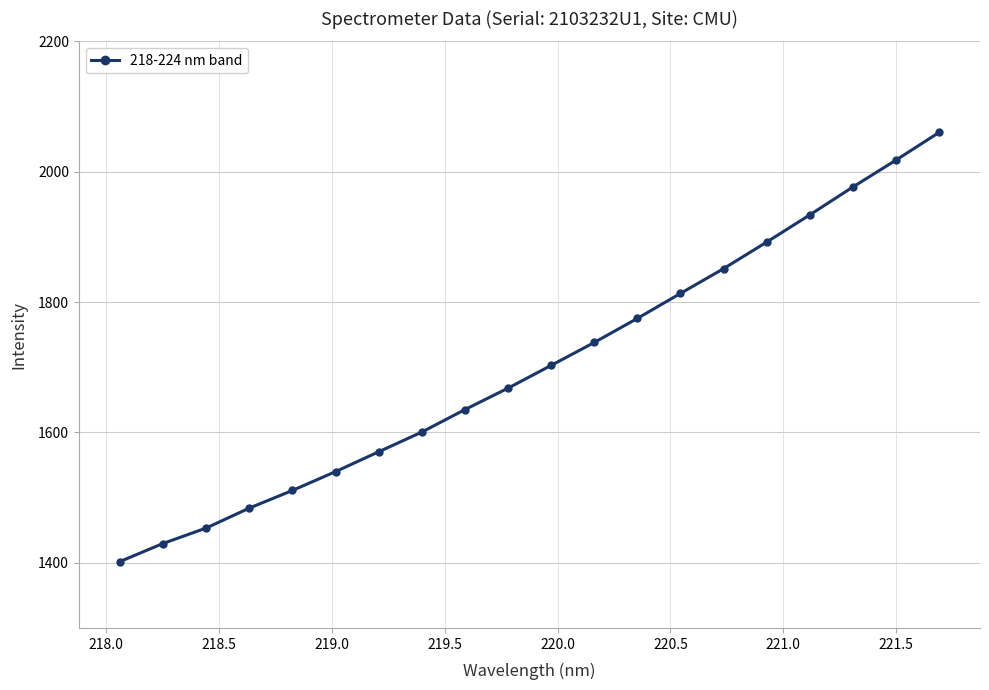

How many lines are shown in the chart?

1